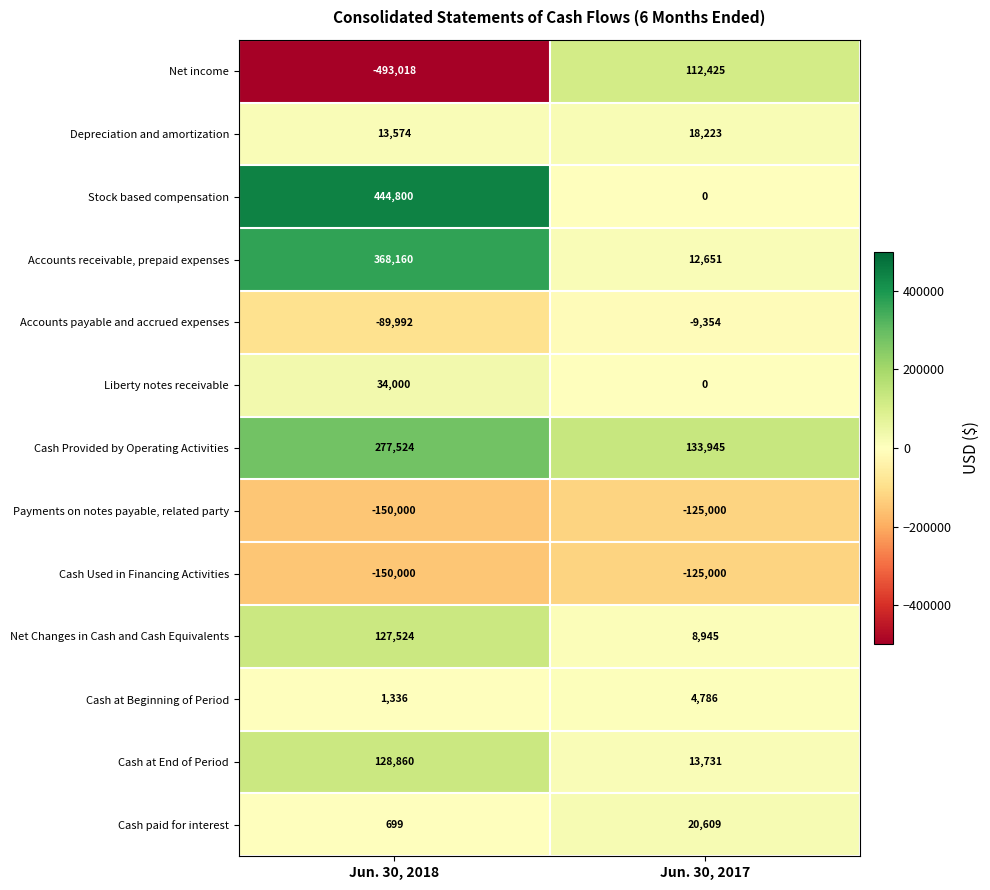

At which label does Net income reach its peak?

Jun. 30, 2017